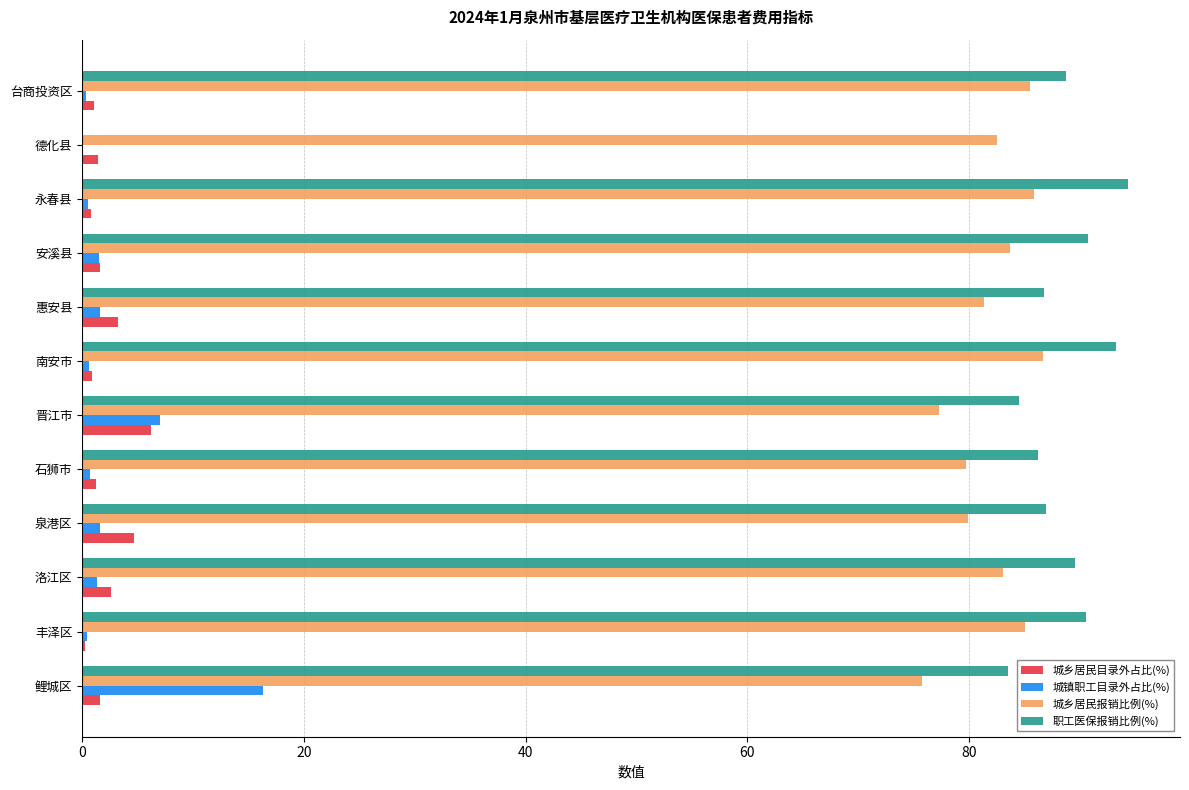

True or false: 职工医保报销比例(%) has a value of 24.4 at 南安市.

False